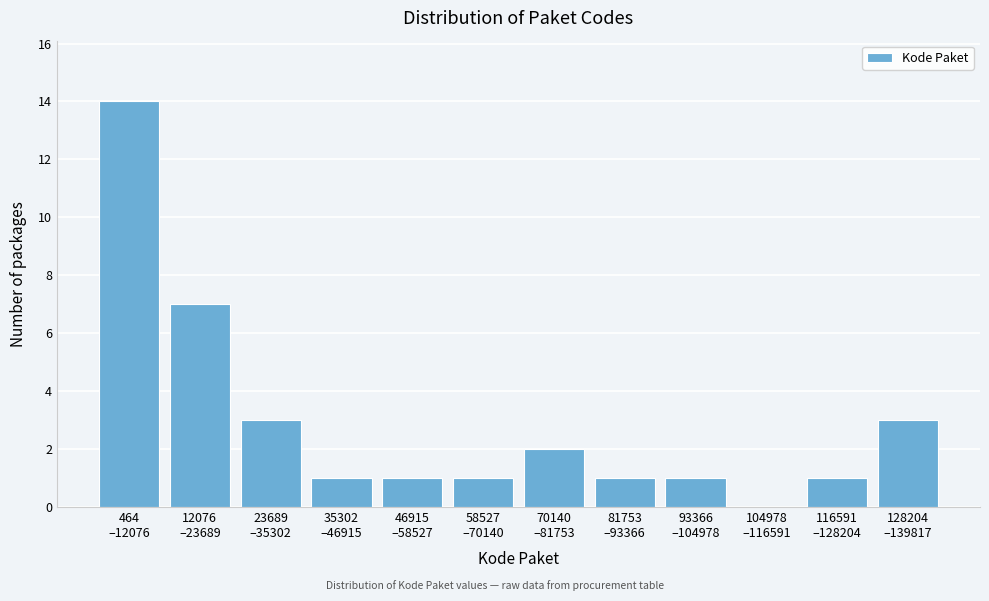

What is the maximum value shown in the chart?

14